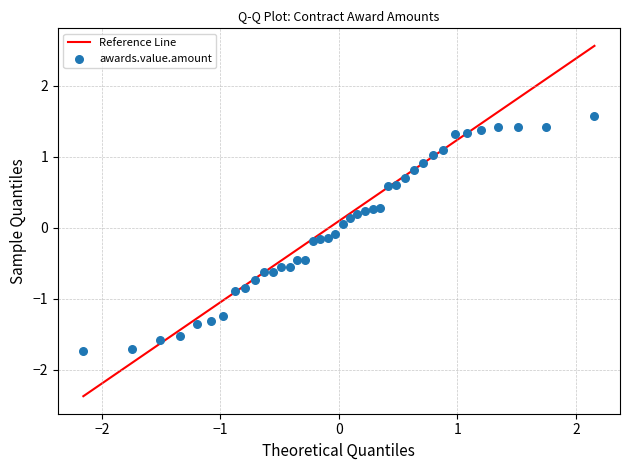

What is the range of X values (max minus min)?

4.3